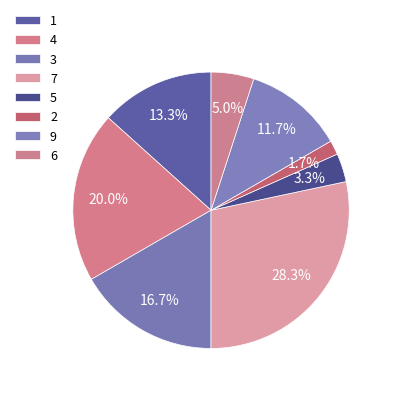

What is the change in value from 3 to 6?

+2